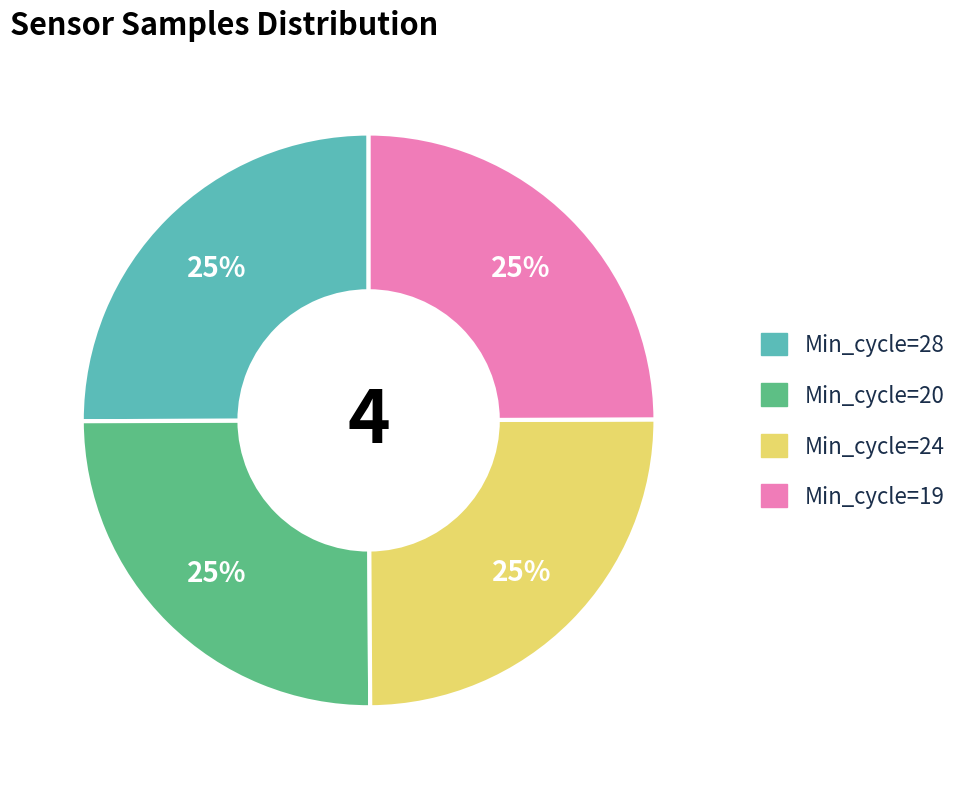

True or false: Min_cycle=20 accounts for 25% of the total.

True